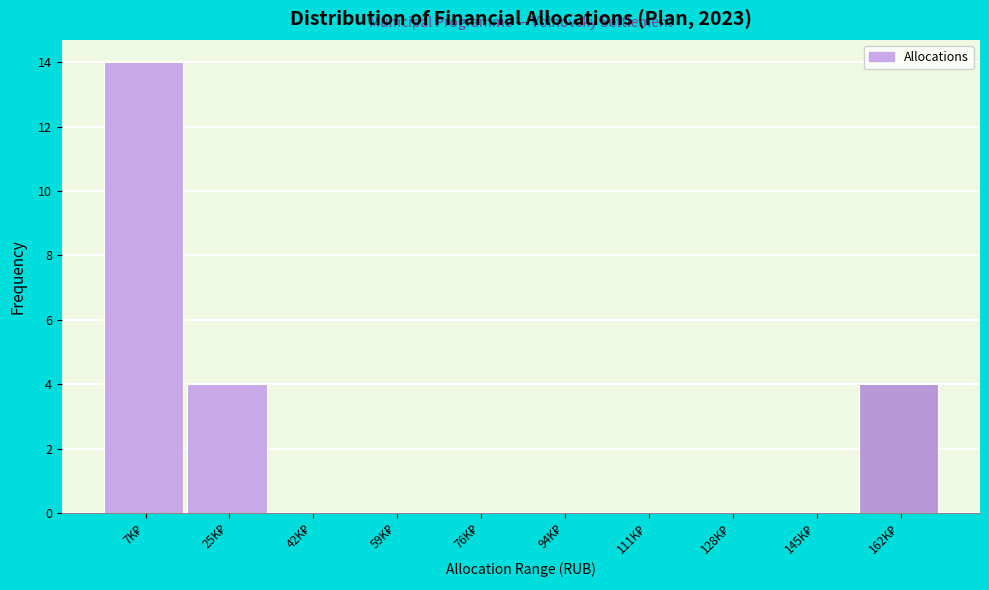

What is the sum of all values?

22